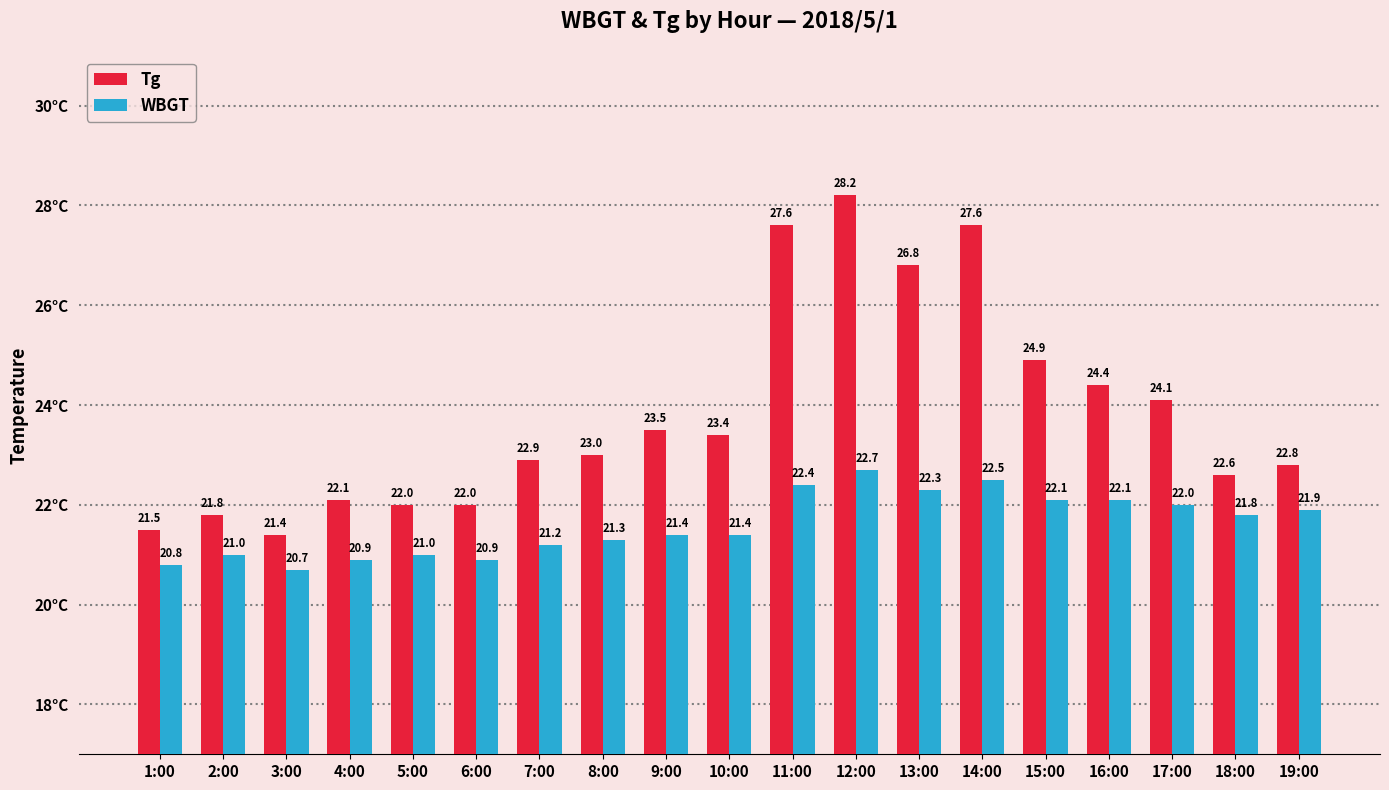

What is the value of the Tg bar at the 7th from the left?

22.9